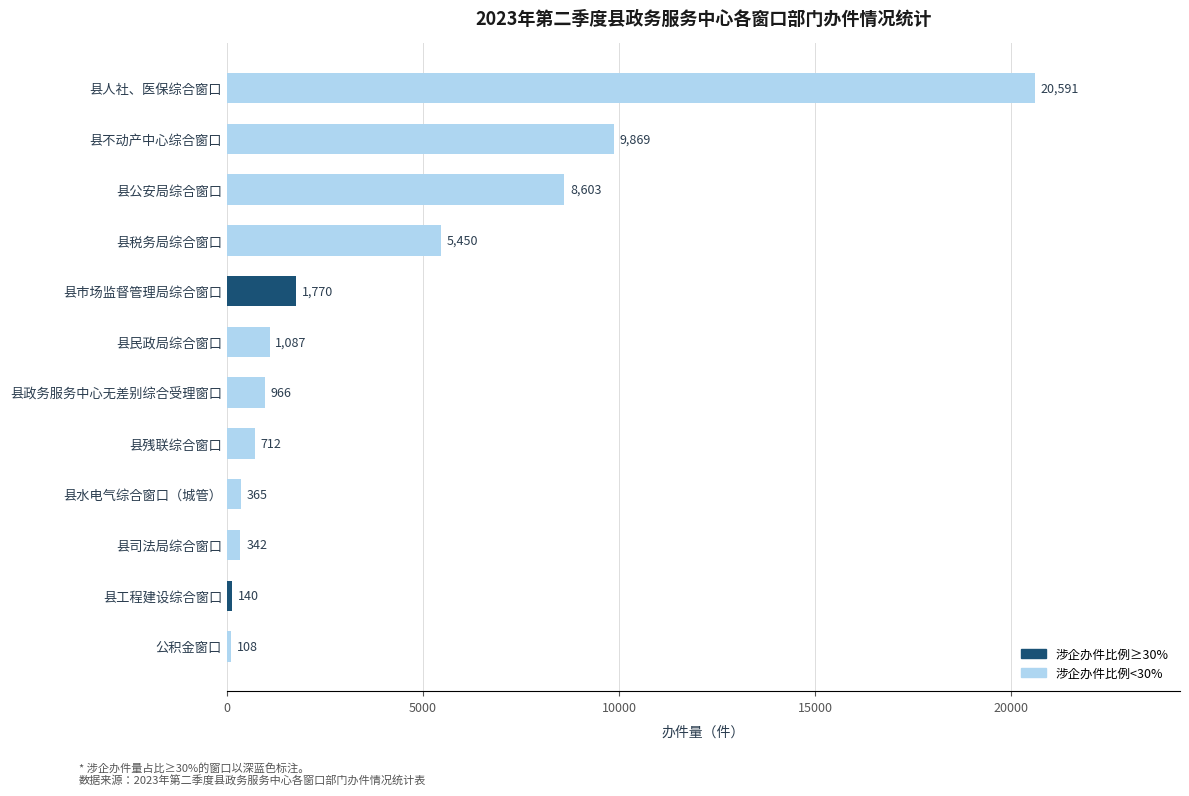

List the labels in order of value, largest first.

县人社、医保综合窗口, 县不动产中心综合窗口, 县公安局综合窗口, 县税务局综合窗口, 县市场监督管理局综合窗口, 县民政局综合窗口, 县政务服务中心无差别综合受理窗口, 县残联综合窗口, 县水电气综合窗口（城管）, 县司法局综合窗口, 县工程建设综合窗口, 公积金窗口